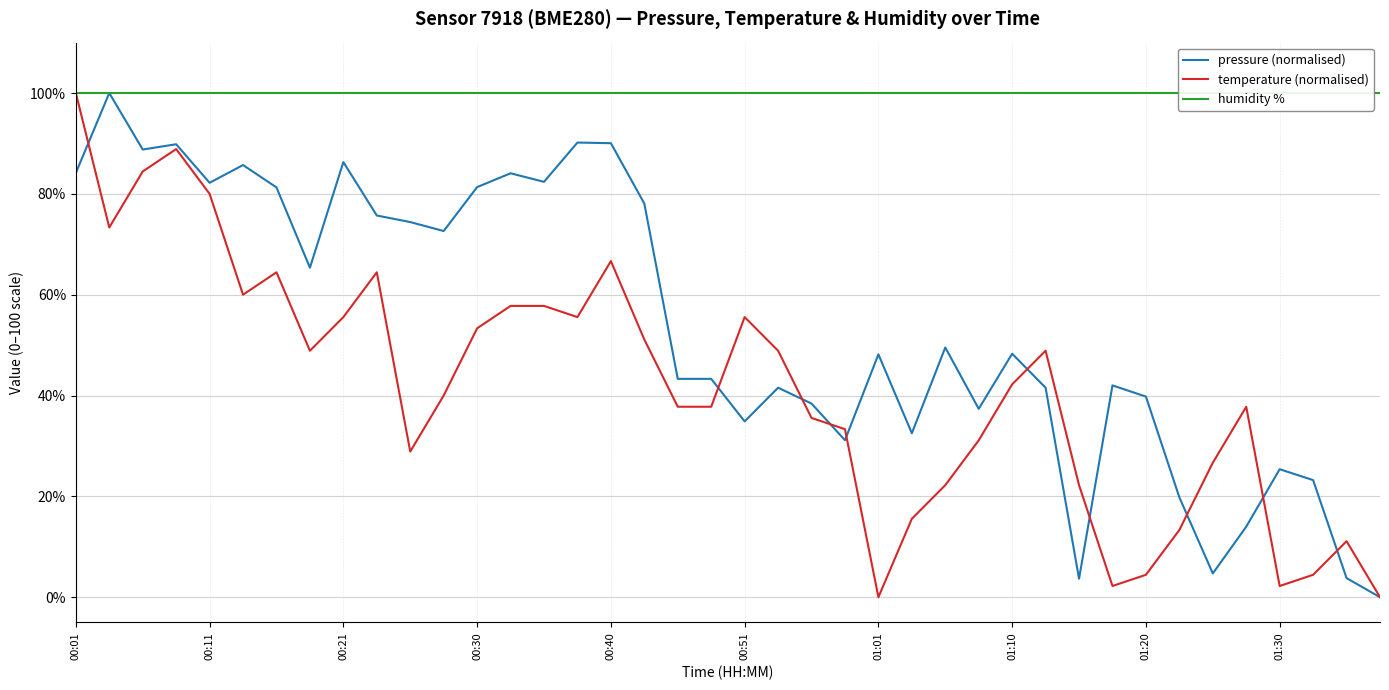

Is the value of temperature (normalised) at 00:01 greater than the value of pressure (normalised) at 33?

Yes